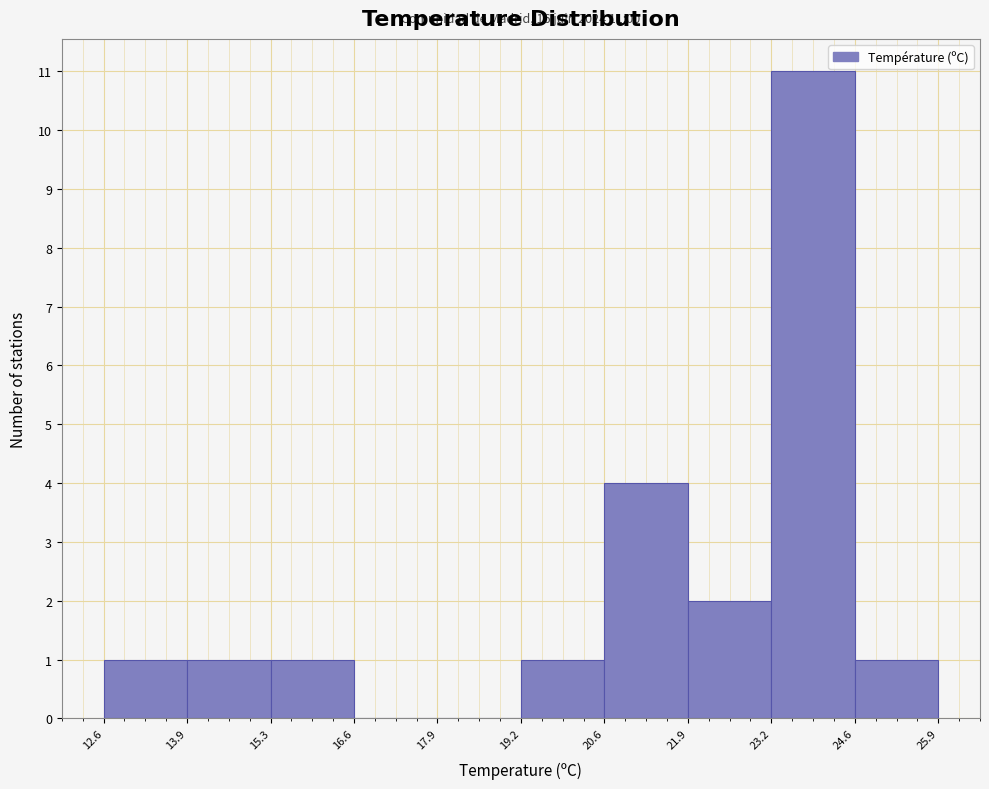

Which range on the x-axis has the tallest bar?

23.2 to 24.6